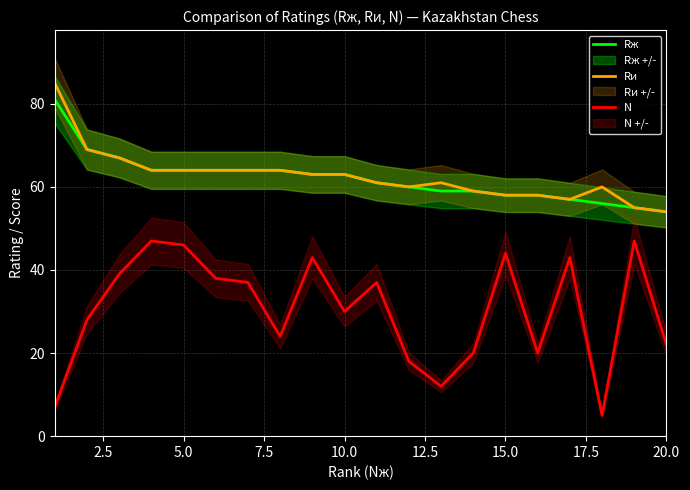

What are all the series names shown in the legend?

Rж, Rи, N